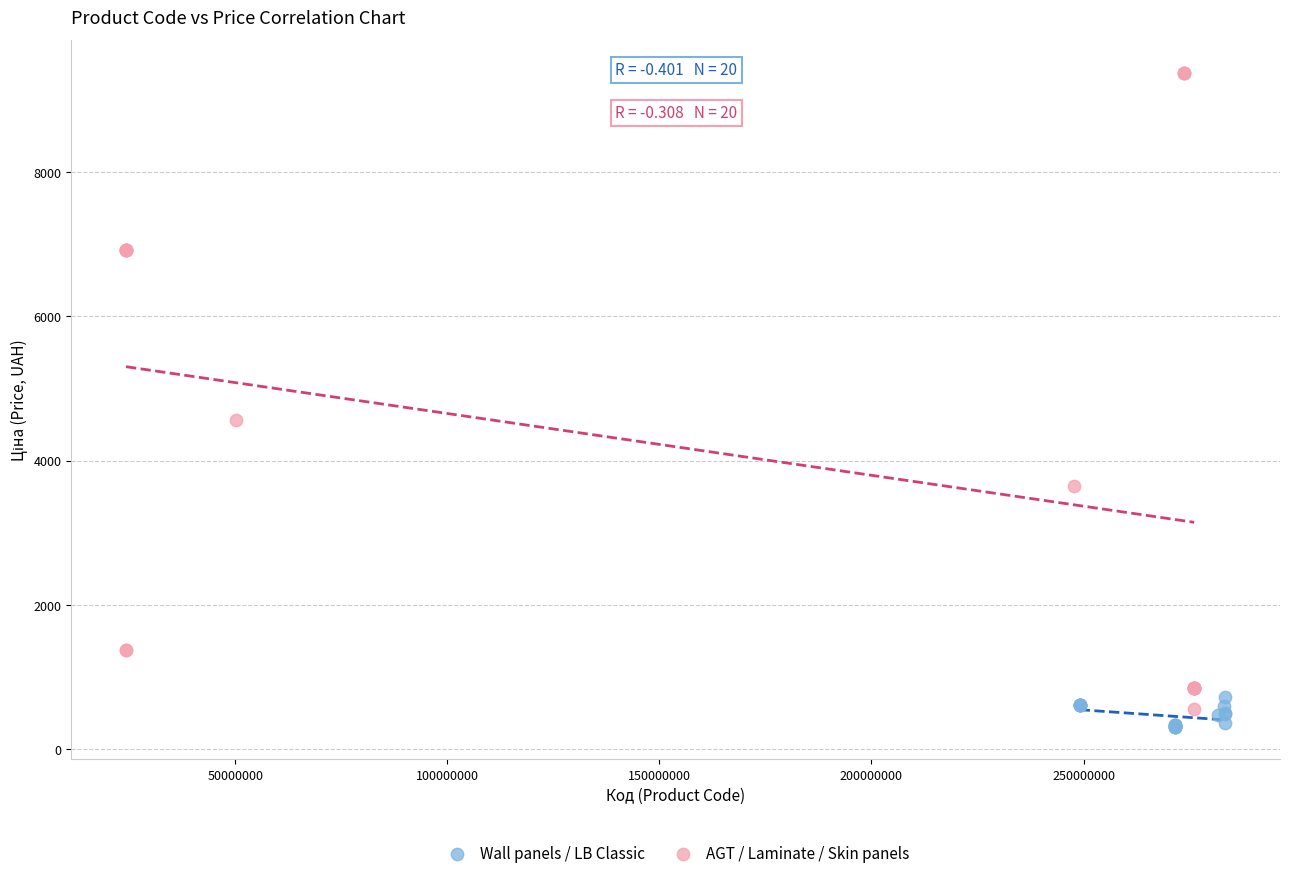

Which series has the widest spread of Y values?

AGT / Laminate / Skin panels